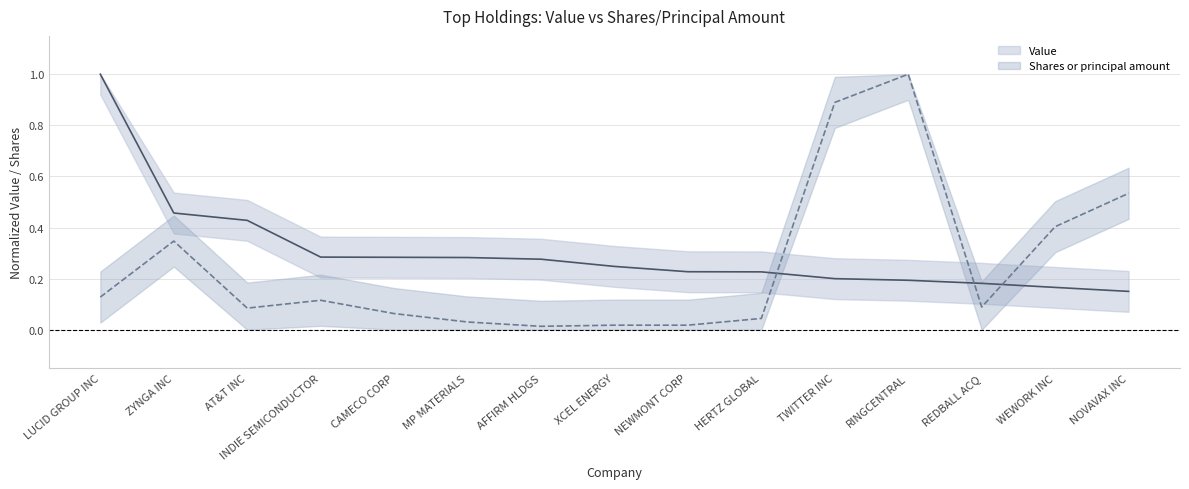

What is the difference between the Shares or principal amount values at XCEL ENERGY and REDBALL ACQ?

0.1